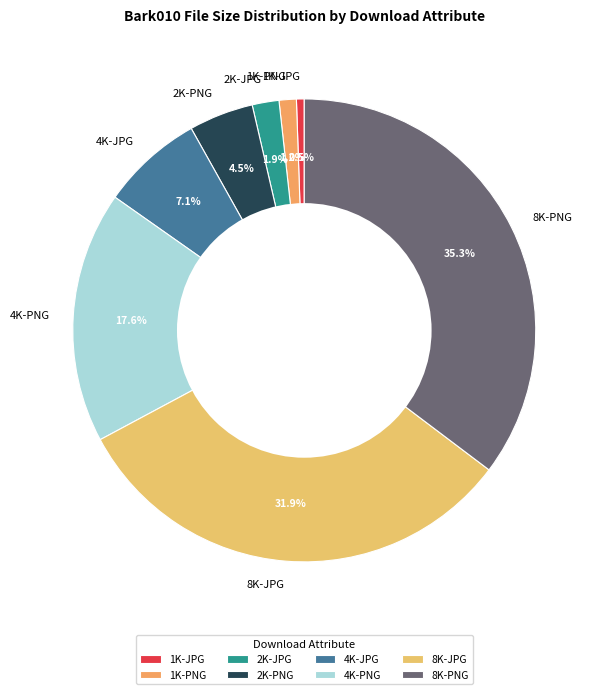

To the nearest percent, what is the combined percentage of 1K-PNG and 4K-JPG?

8%